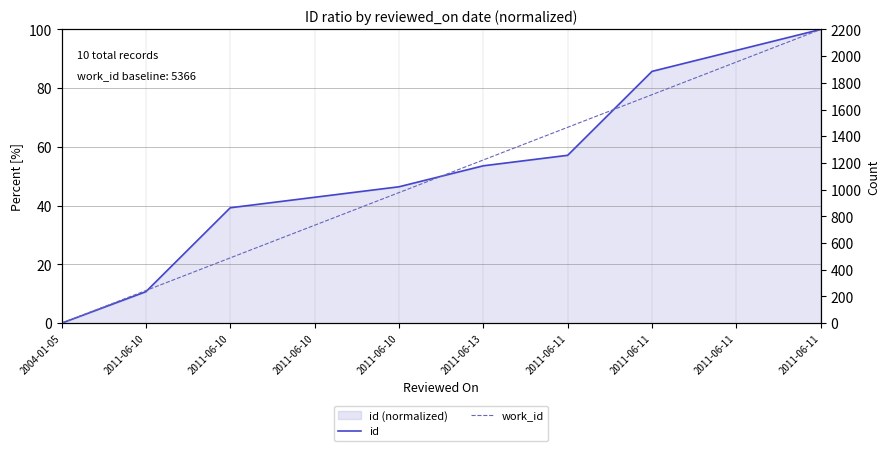

What is the sum of all id values?

528.6